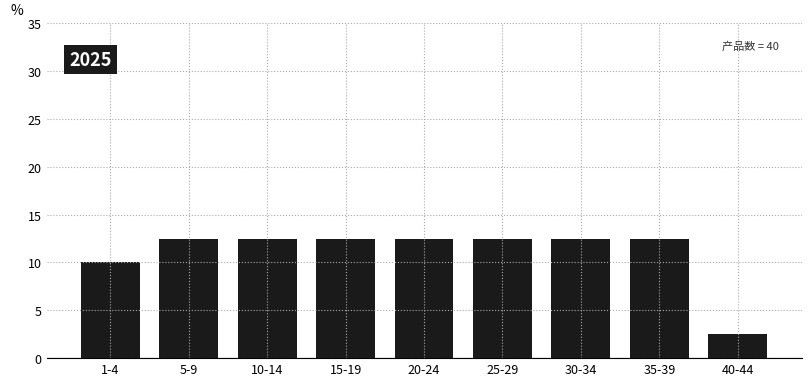

Reading left to right, list all the values displayed in this chart.

1-4=10.0	5-9=12.5	10-14=12.5	15-19=12.5	20-24=12.5	25-29=12.5	30-34=12.5	35-39=12.5	40-44=2.5